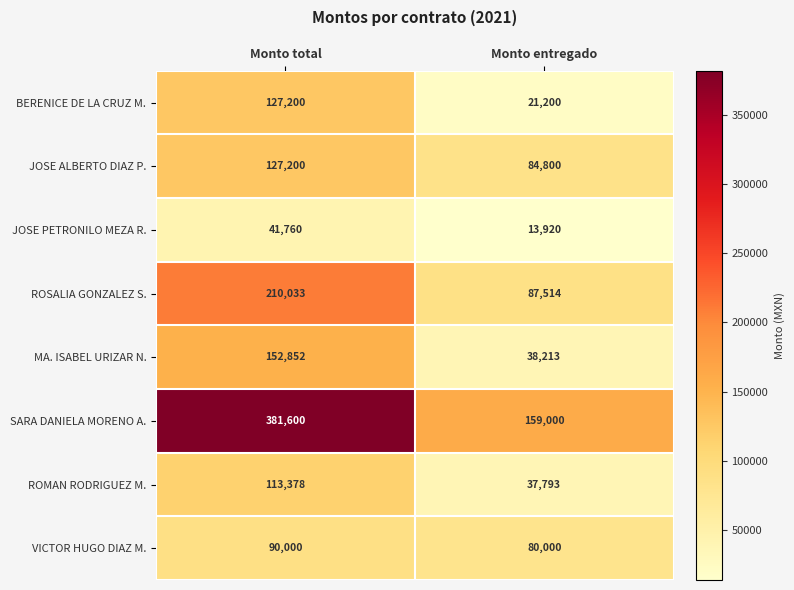

Which series has the largest total across all categories?

SARA DANIELA MORENO A.